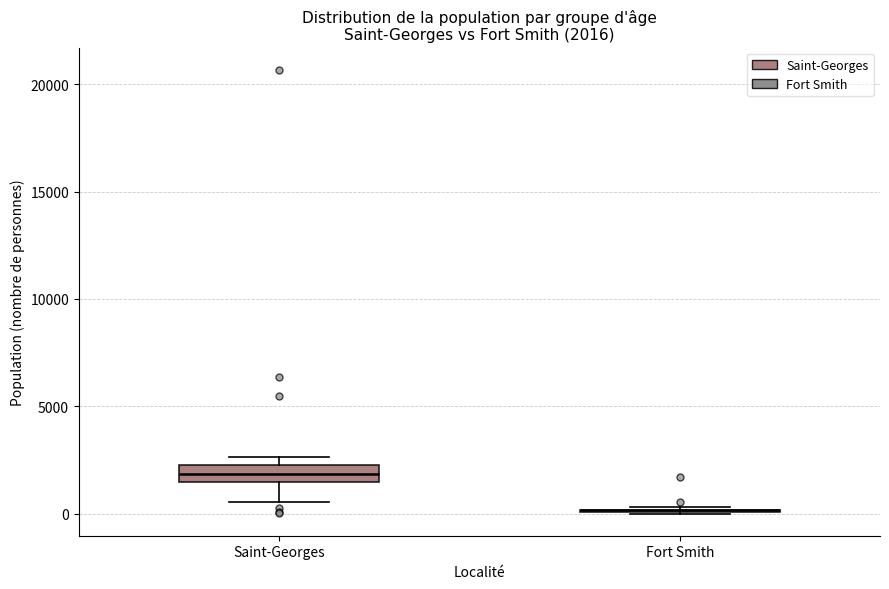

Which box is the tallest, from its lower edge to its upper edge?

Saint-Georges